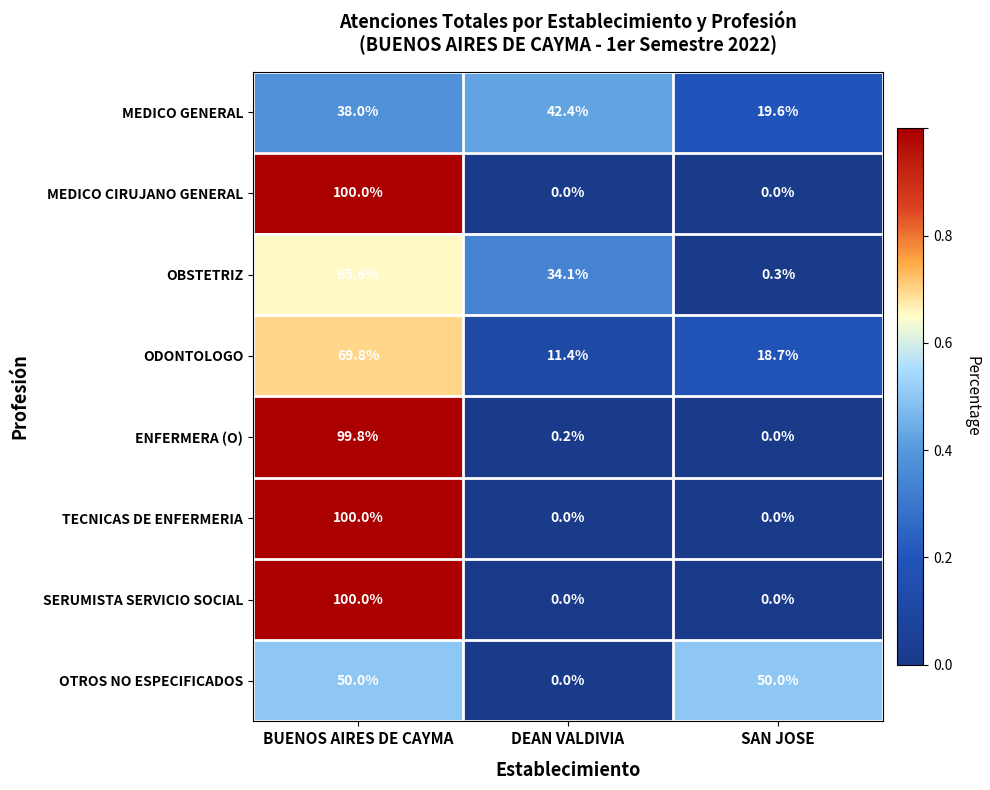

How many series are shown in this chart?

8